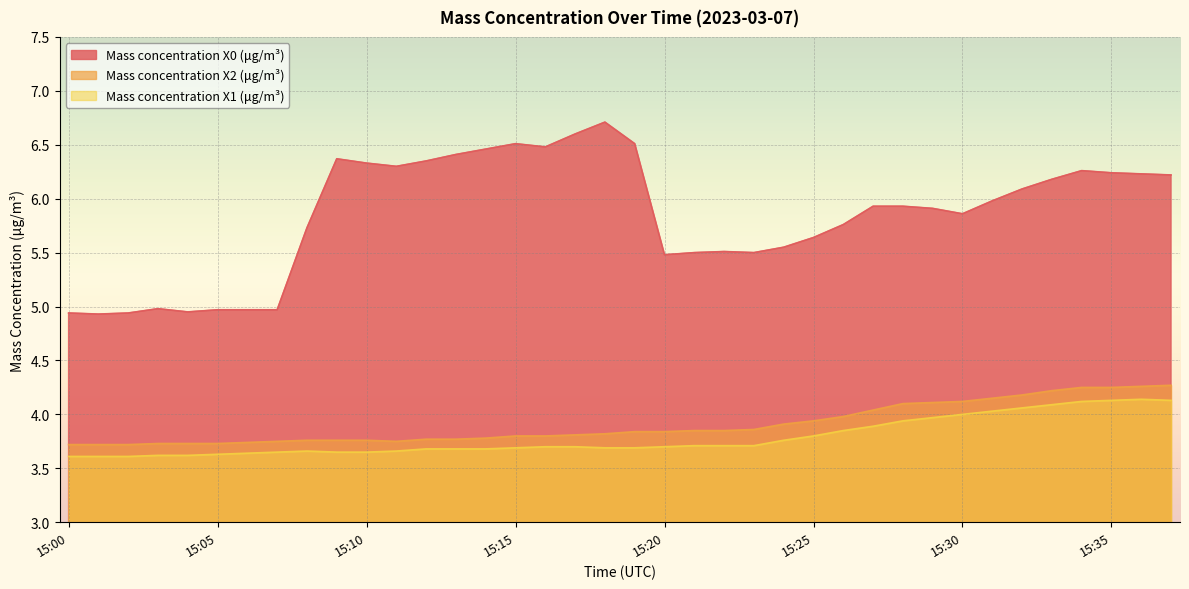

Read the Mass concentration X2 (μg/m³) value at 15:36.

4.3